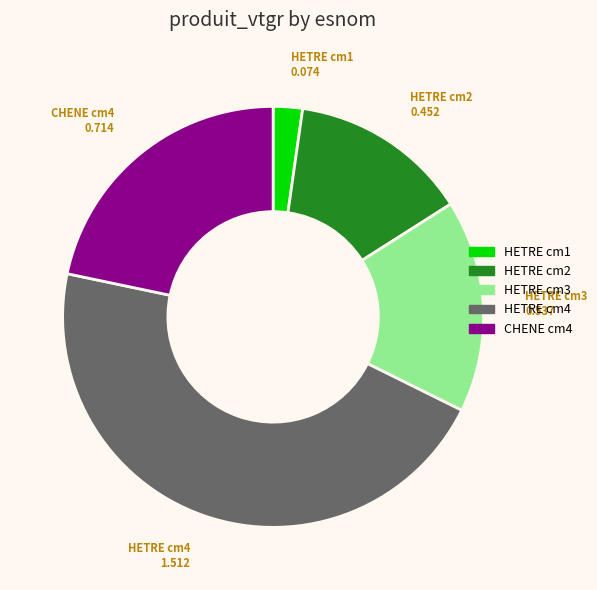

Rank the categories by value from lowest to highest.

HETRE cm1, HETRE cm2, HETRE cm3, CHENE cm4, HETRE cm4